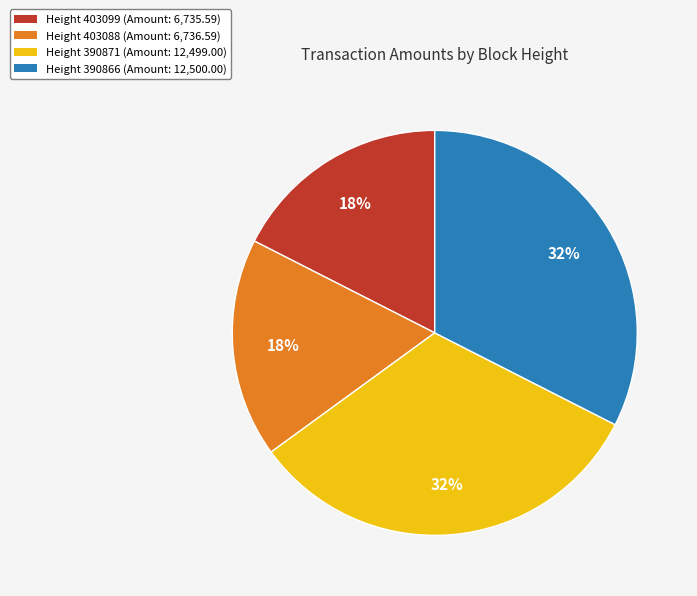

What is the ratio of the value at Height 390871 (Amount: 12,499.00) to the value at Height 390866 (Amount: 12,500.00)?

1.0